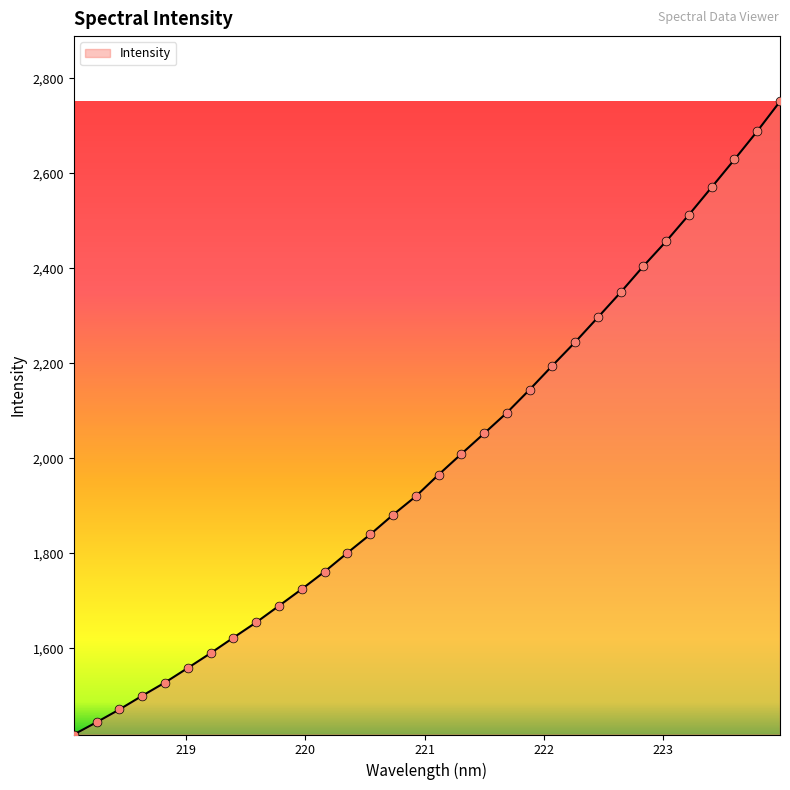

What is the maximum value shown in the chart?

2751.7